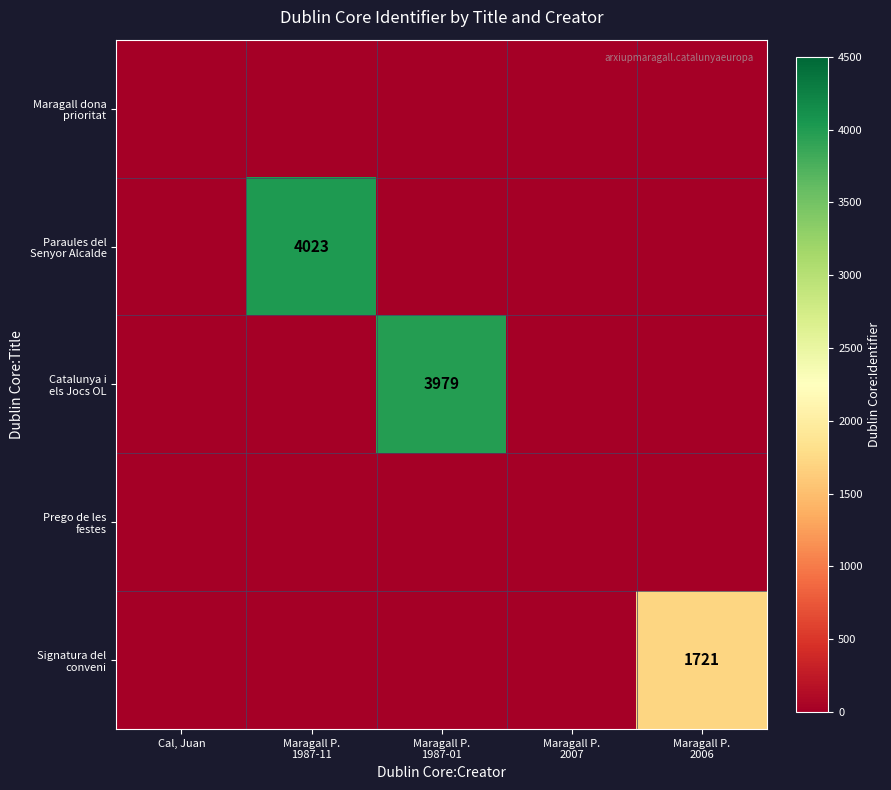

What is the difference between the maximum and minimum values in the Paraules del Senyor Alcalde series?

4023